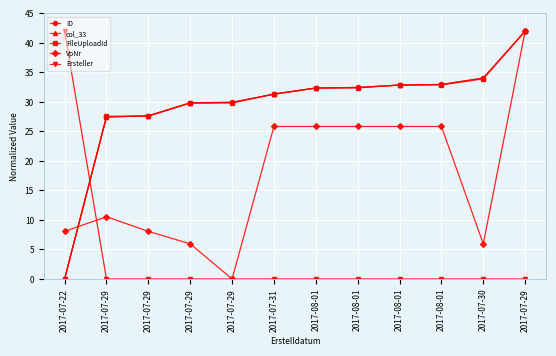

Which has a higher value, 2017-08-01 or 2017-08-01?

2017-08-01